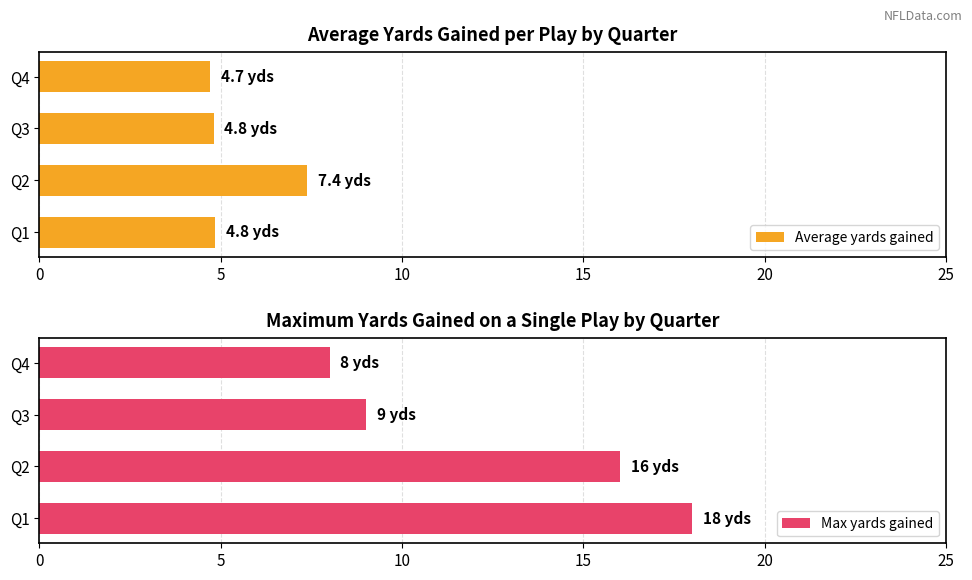

What is the highest value of the Average yards gained series?

7.4